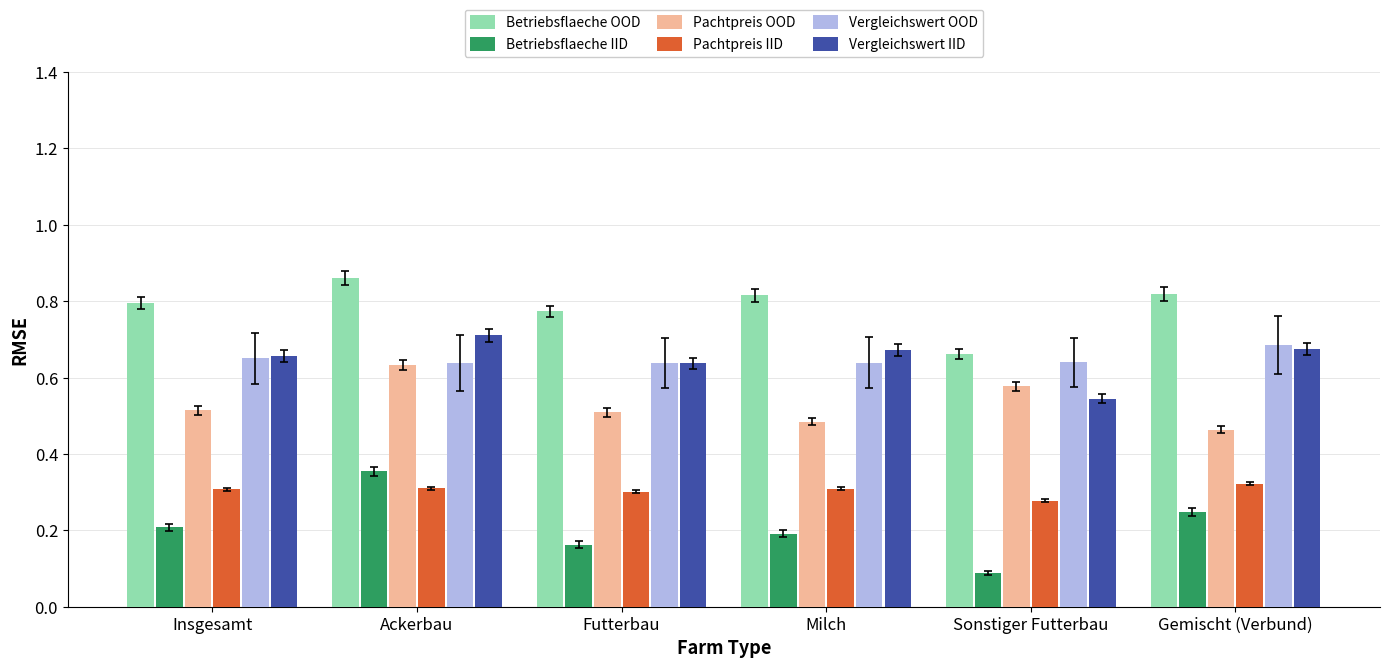

How many bars are there in each group?

6